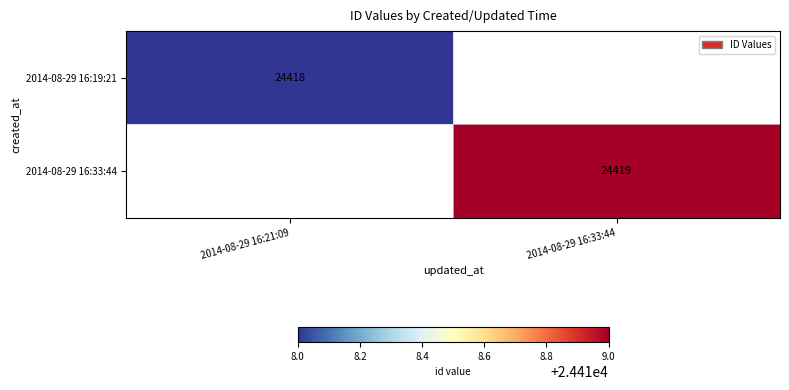

The value of 2014-08-29 16:33:44 at 2014-08-29 16:33:44 is 40461. True or false?

False